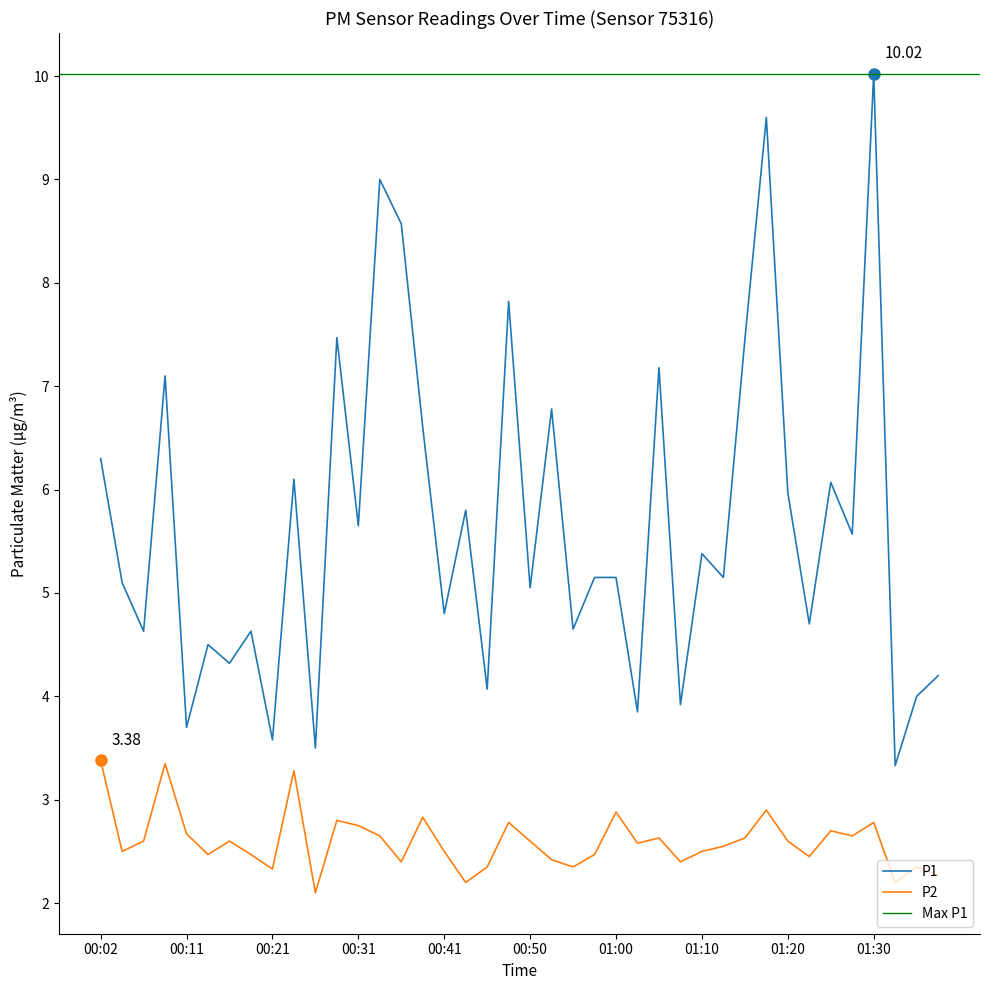

True or false: P1 and P2 cross at least once.

False